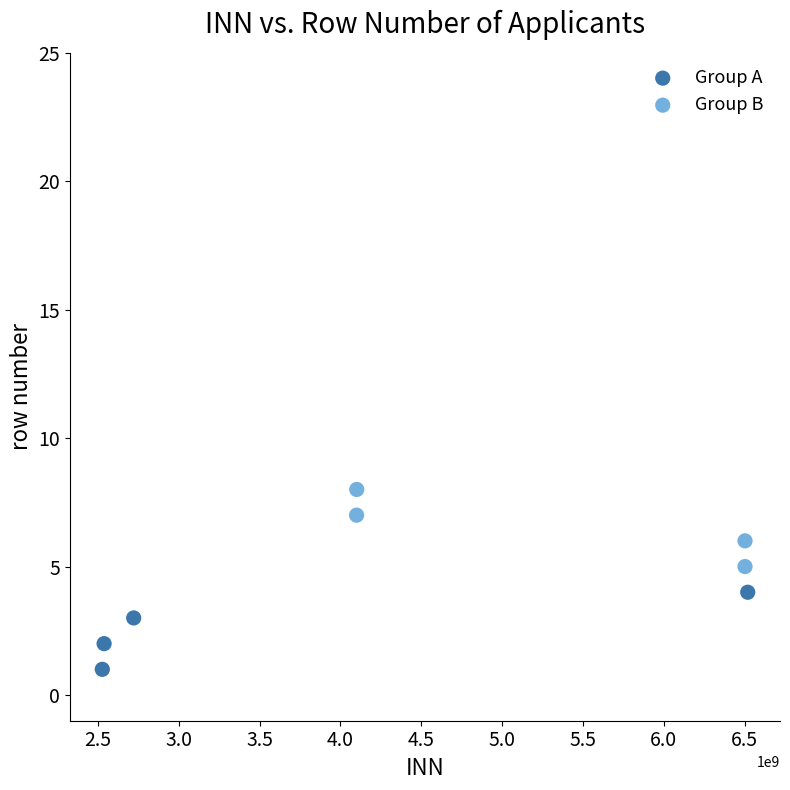

Which series contains the lowest Y value?

Group A